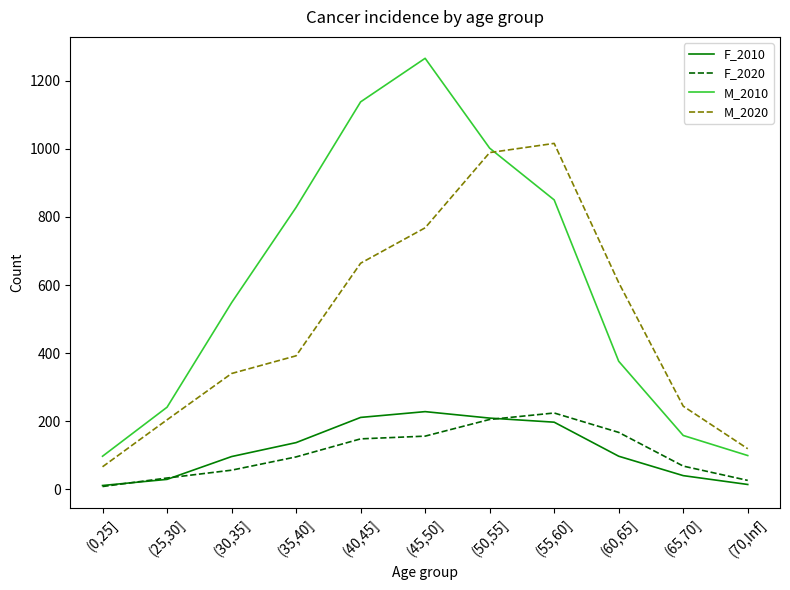

How many distinct data groups are displayed?

4